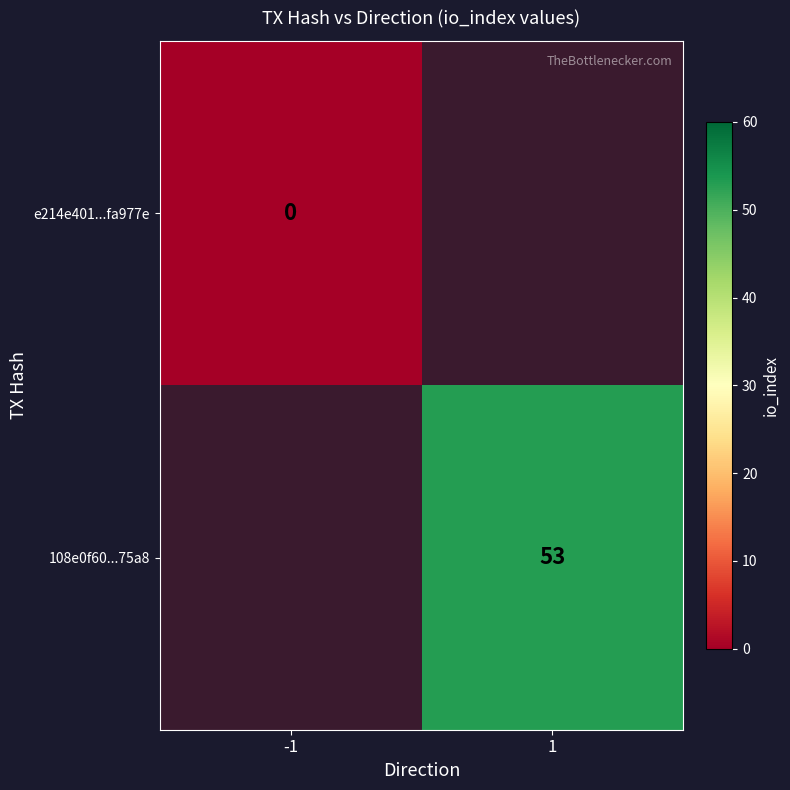

The value of 108e0f60...75a8 at 1 is 53. True or false?

True